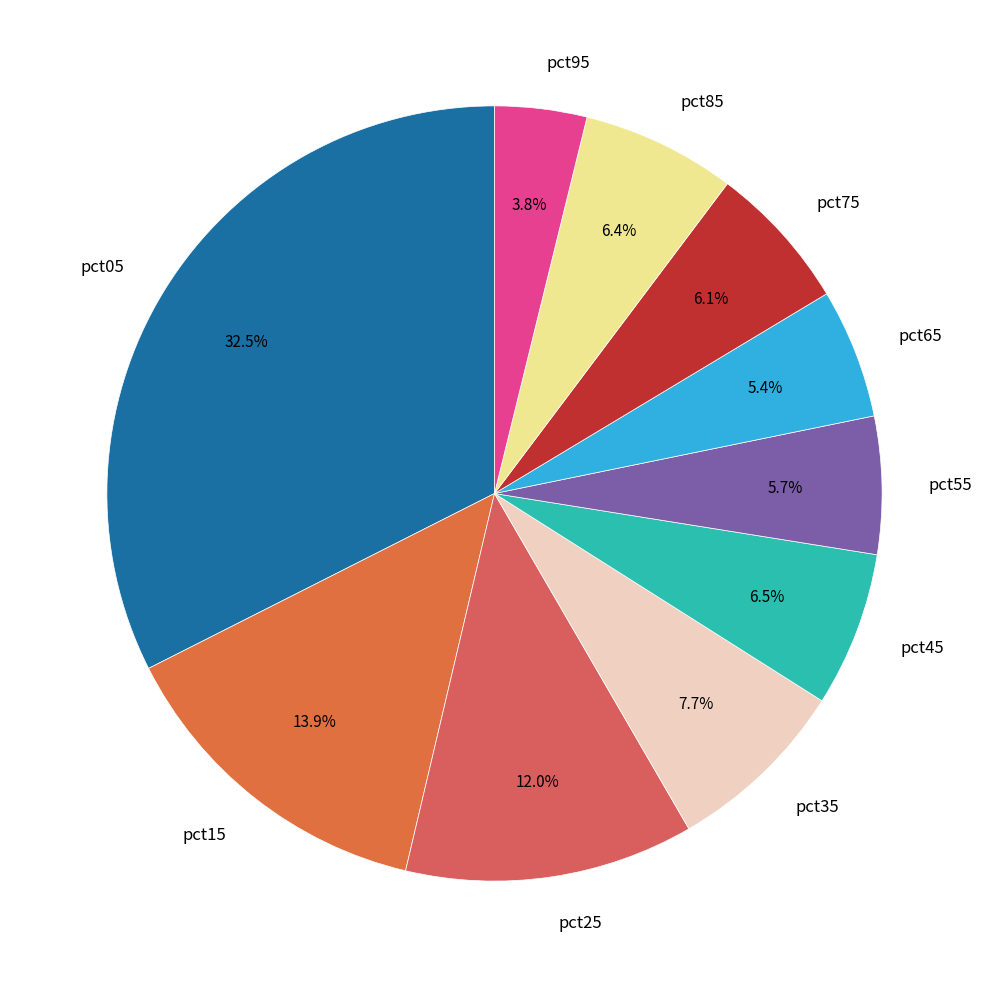

Is pct75 the majority of the pie?

No